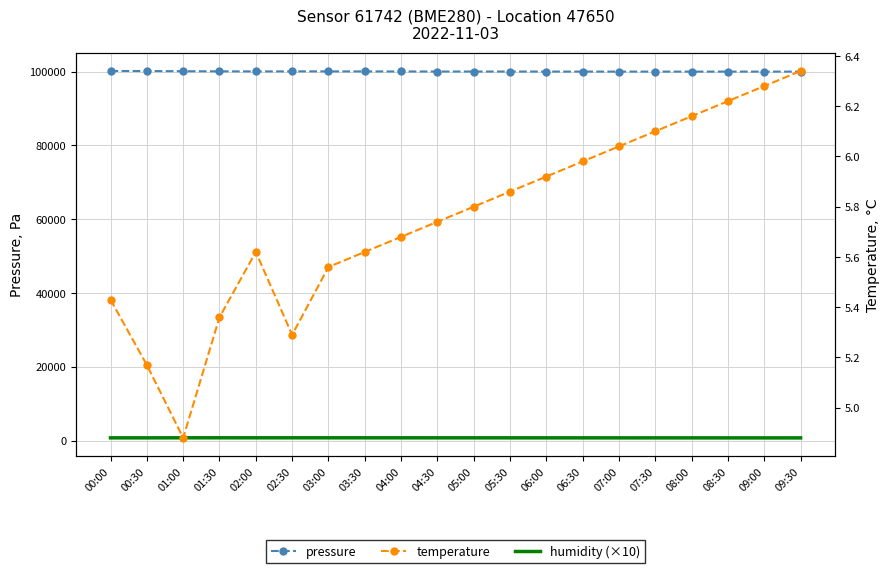

What is the difference between the maximum and minimum values in the pressure series?

167.9